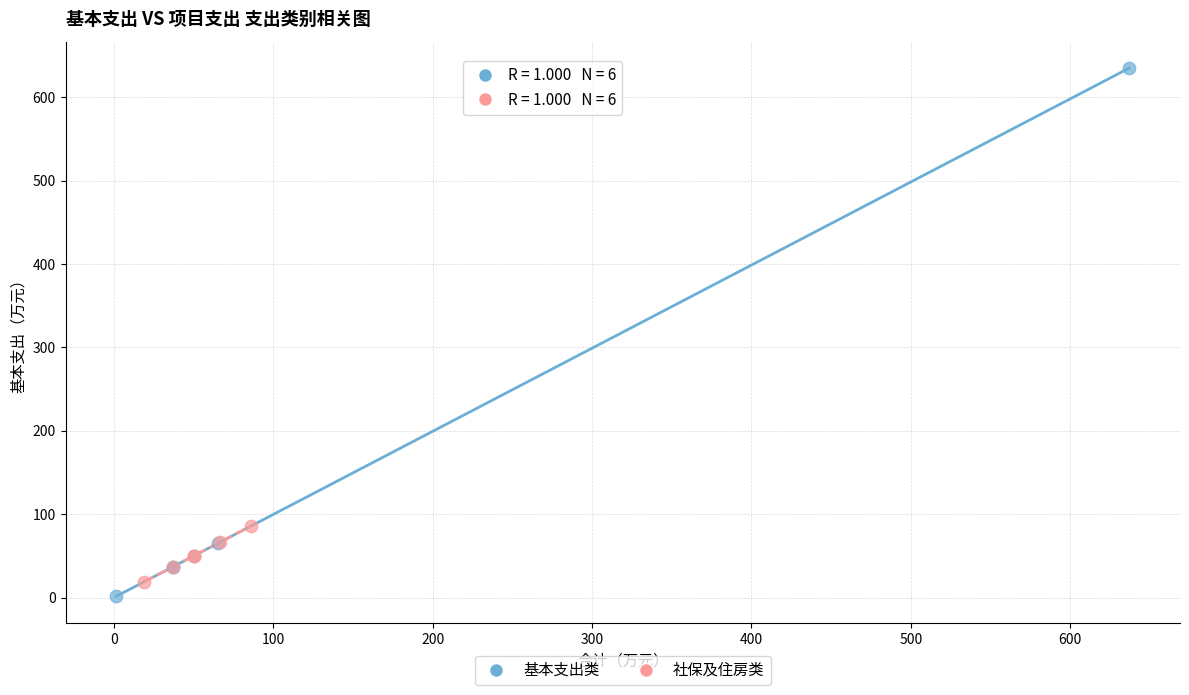

Which series has the widest spread of Y values?

基本支出类